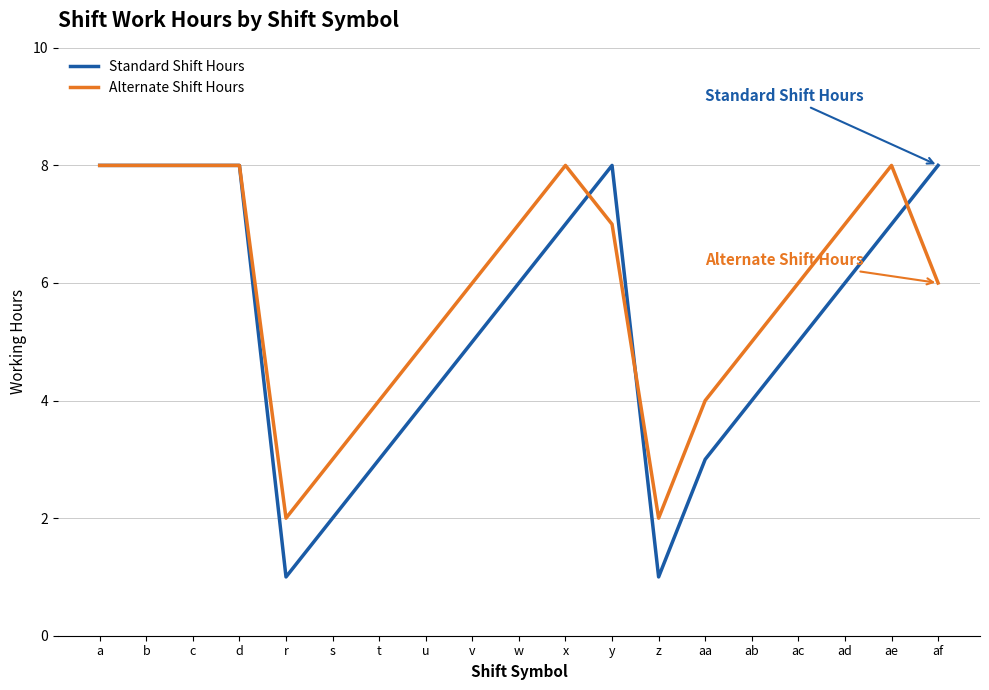

What is the lowest value of the Standard Shift Hours series?

1